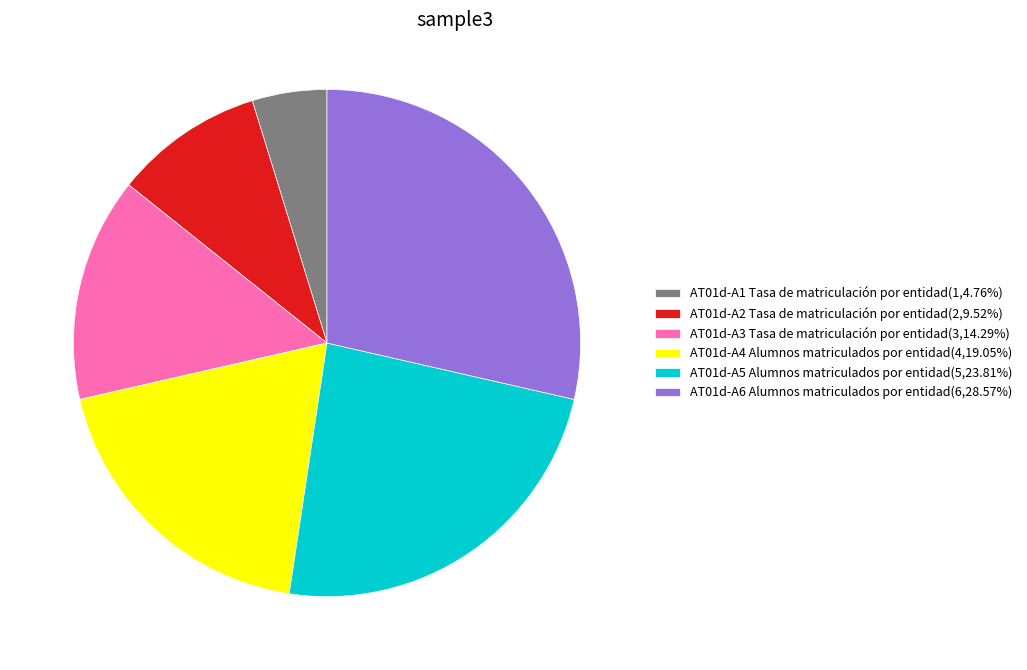

Does AT01d-A4 Alumnos matriculados por entidad(4,19.05%) represent more than half of the total?

No